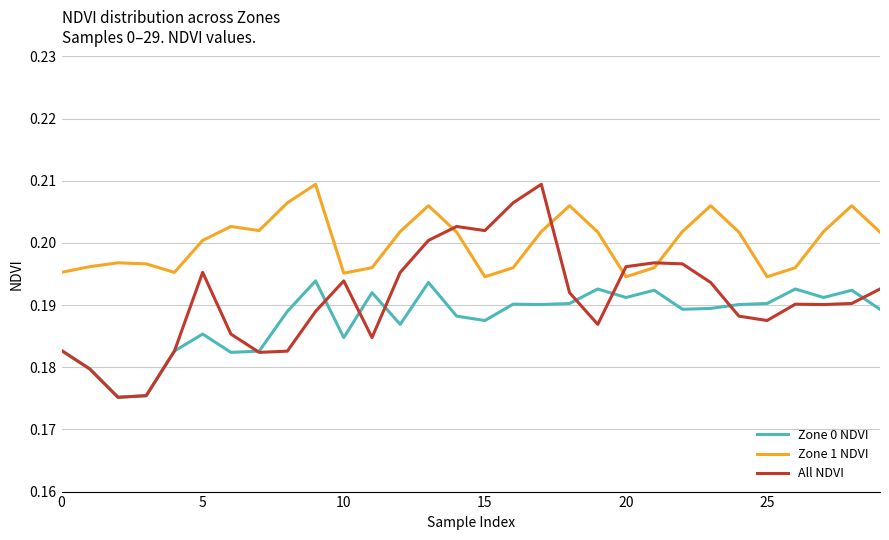

True or false: Zone 0 NDVI and Zone 1 NDVI cross at least once.

False